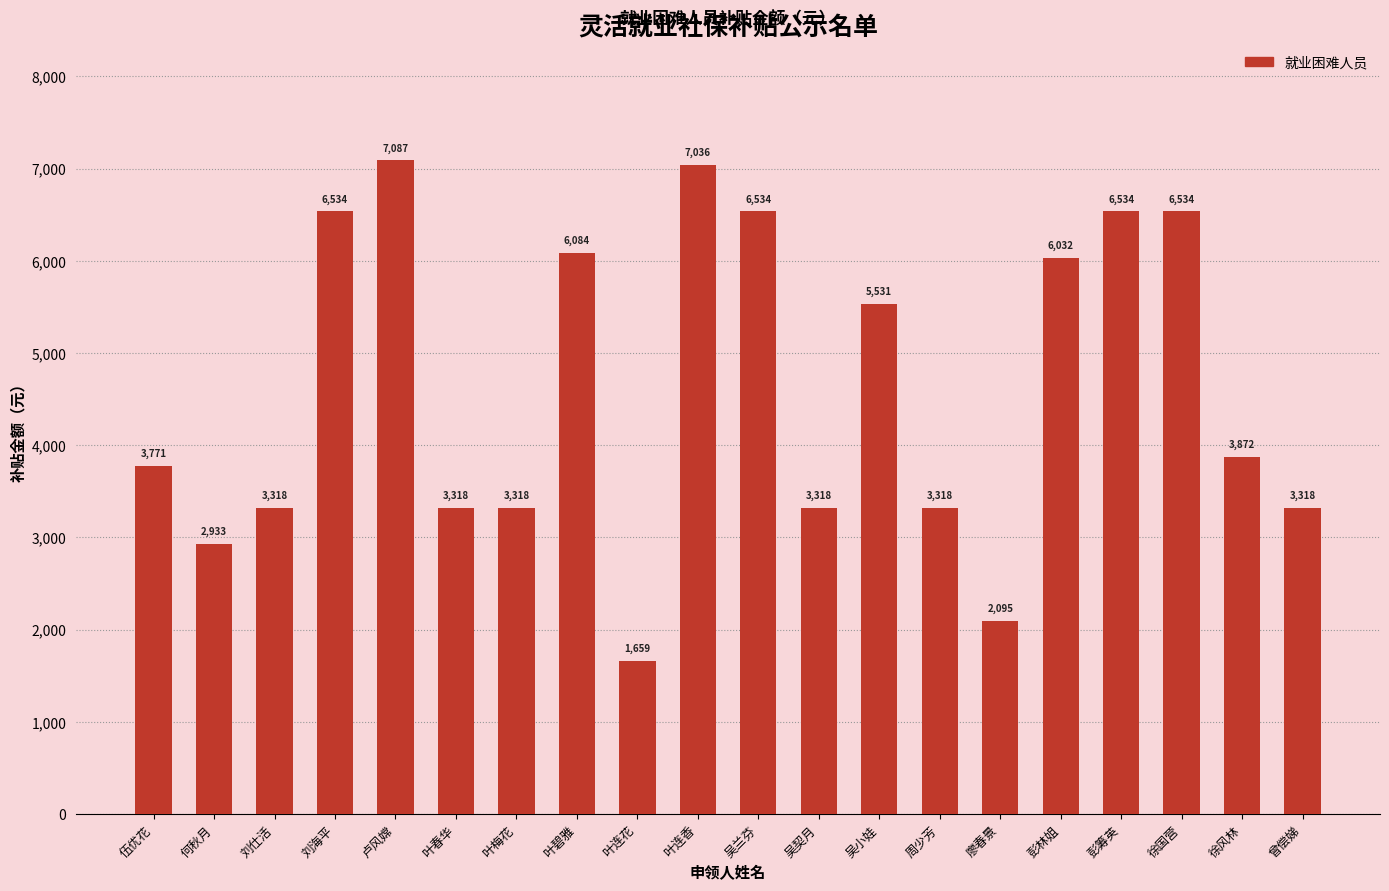

Where does the data first go above 3871?

刘海平